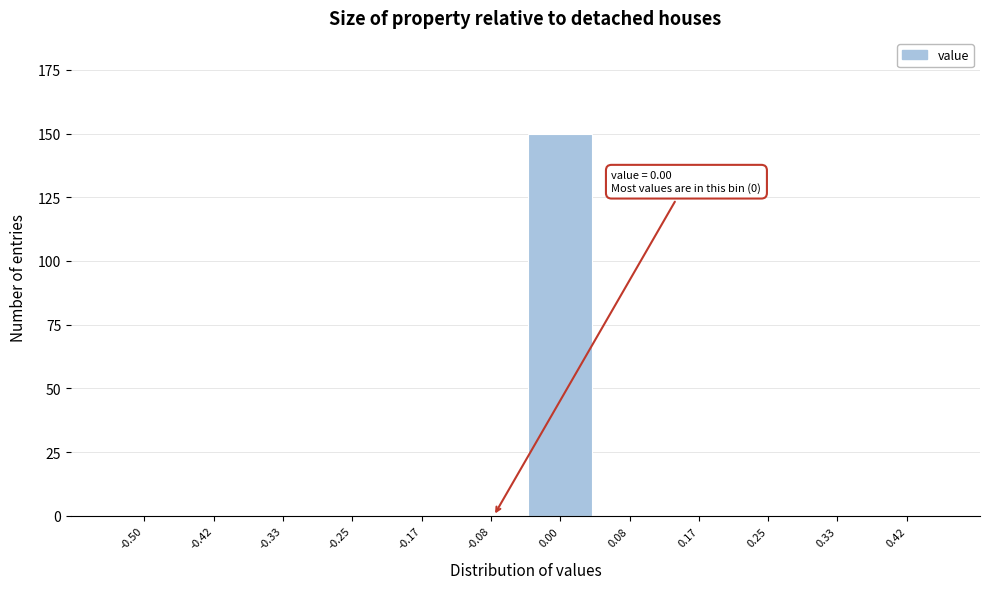

Reading left to right, what are all the values shown in this chart?

-0.50=0	-0.42=0	-0.33=0	-0.25=0	-0.17=0	-0.08=0	0.00=150	0.08=0	0.17=0	0.25=0	0.33=0	0.42=0